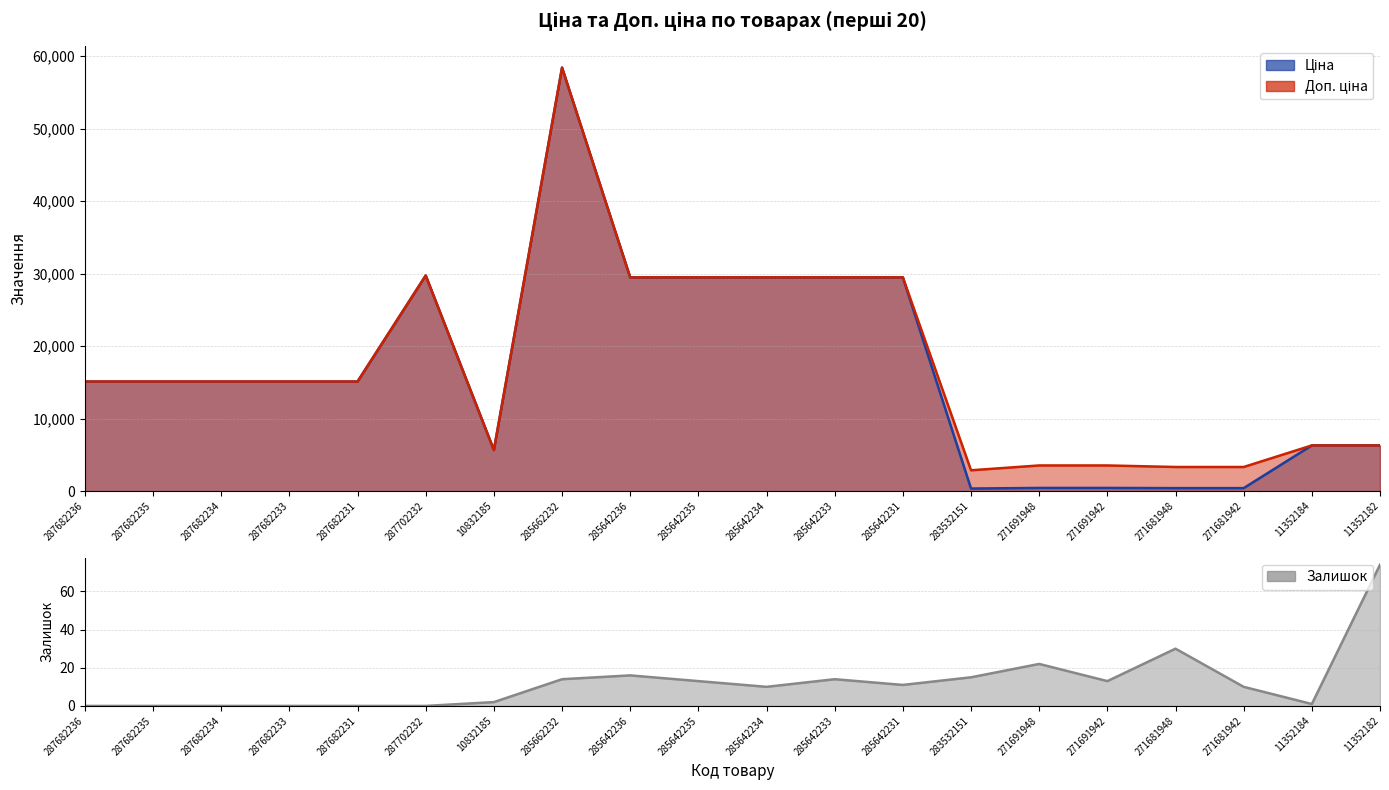

At which label does Залишок first exceed 11?

285662232